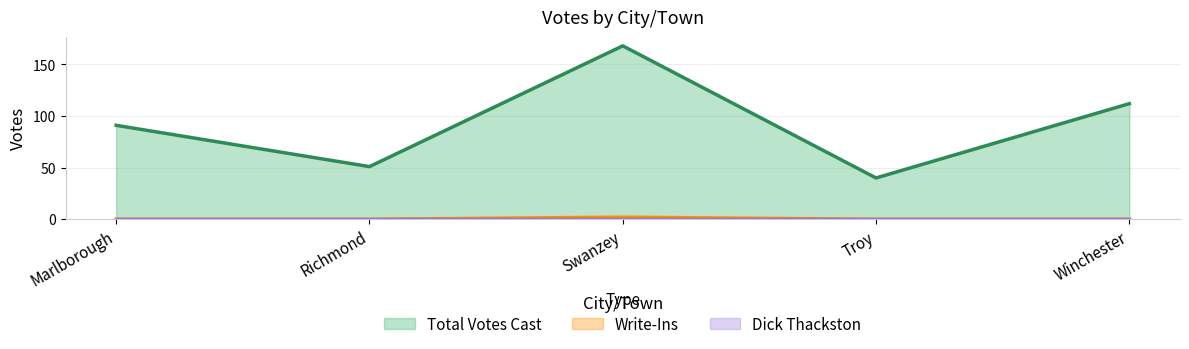

Does the chart have visible grid lines?

Yes